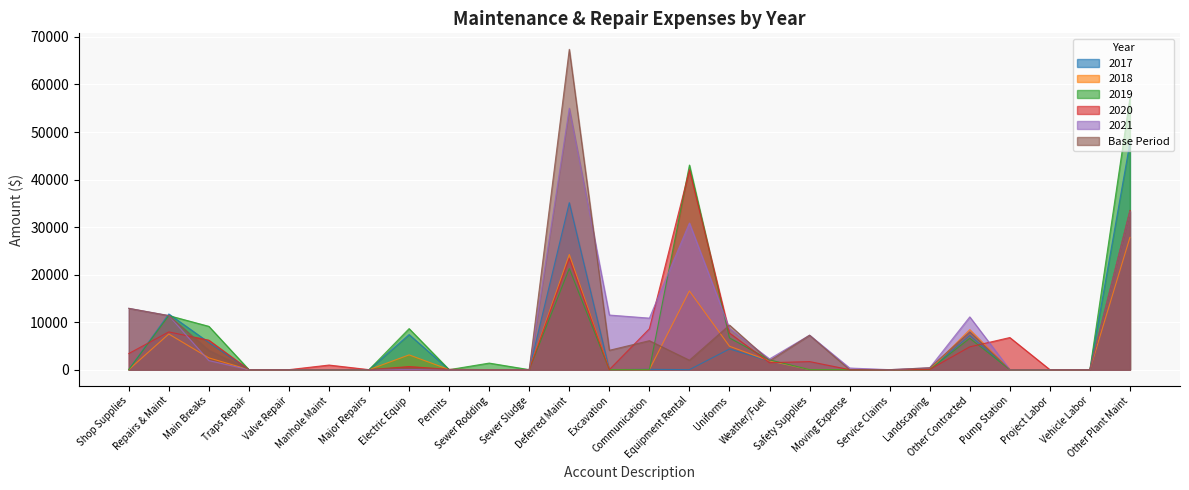

Is it true that 2017 equals 0.0 at Major Repairs?

True